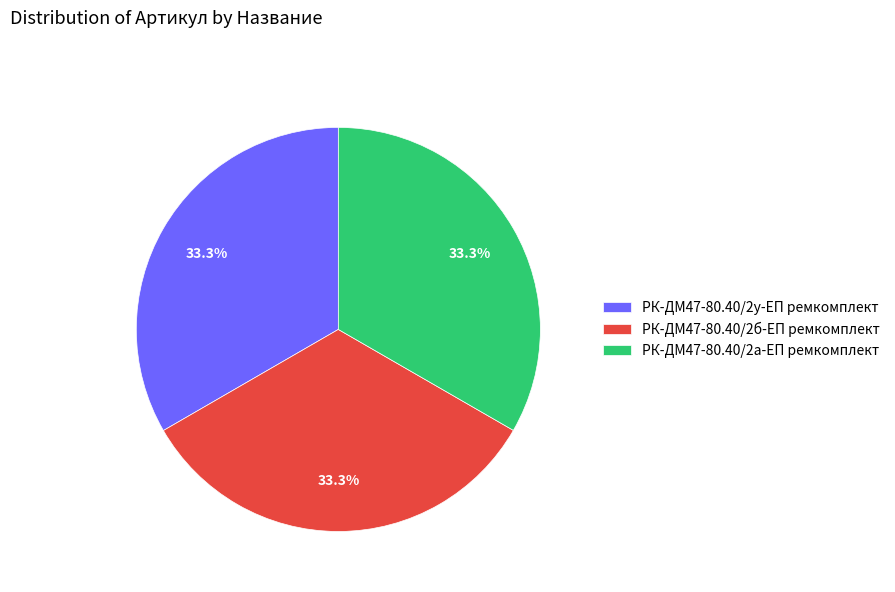

Is there a majority slice in this chart?

No